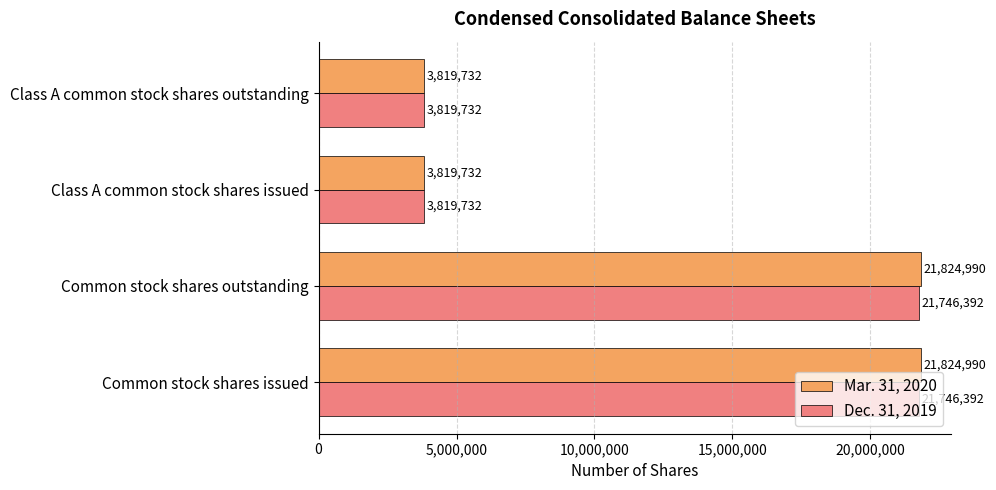

What are all the series names shown in the legend?

Mar. 31, 2020, Dec. 31, 2019